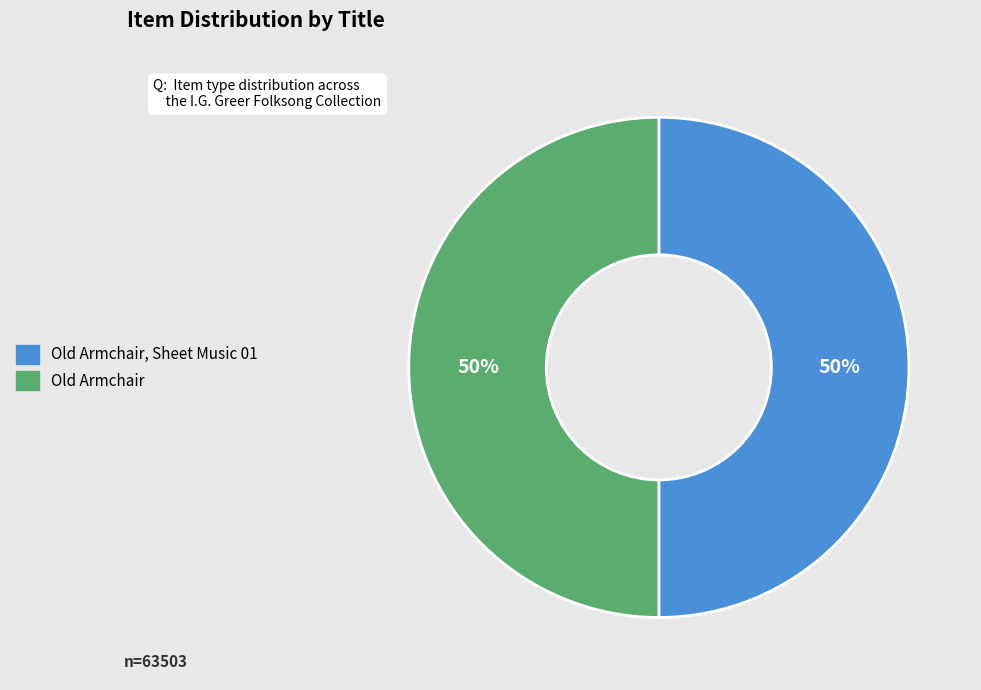

Approximately how many times larger is the value at Old Armchair compared to Old Armchair, Sheet Music 01?

1.0